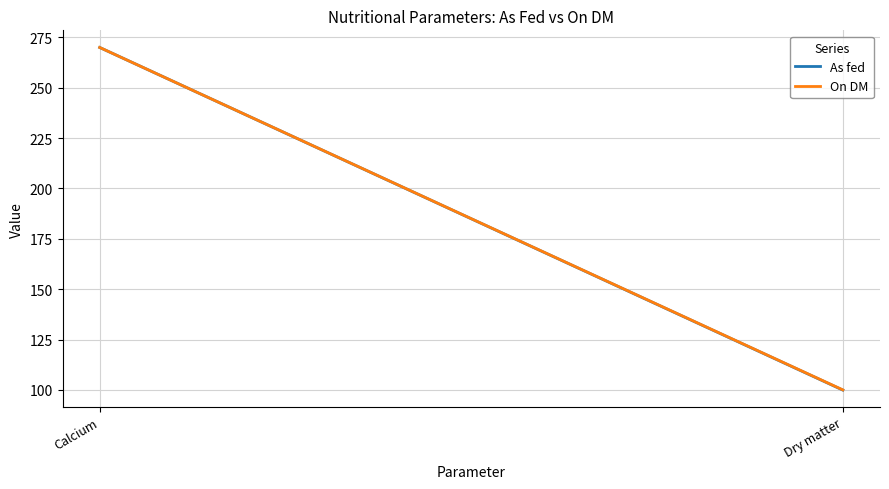

What is the difference between the highest and lowest values at Dry matter?

0.1